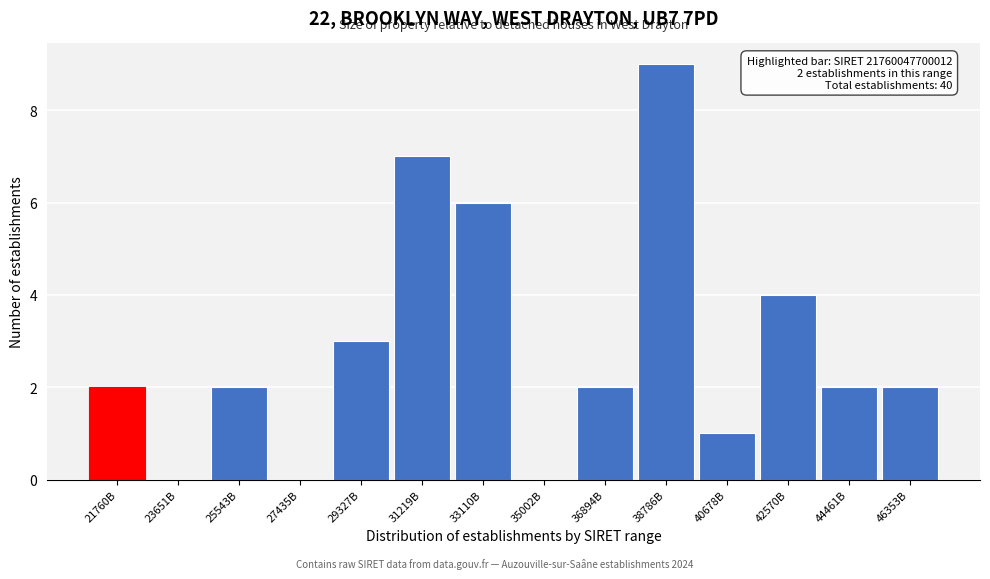

Reading left to right, list all the values displayed in this chart.

21760B=2	23651B=0	25543B=2	27435B=0	29327B=3	31219B=7	33110B=6	35002B=0	36894B=2	38786B=9	40678B=1	42570B=4	44461B=2	46353B=2